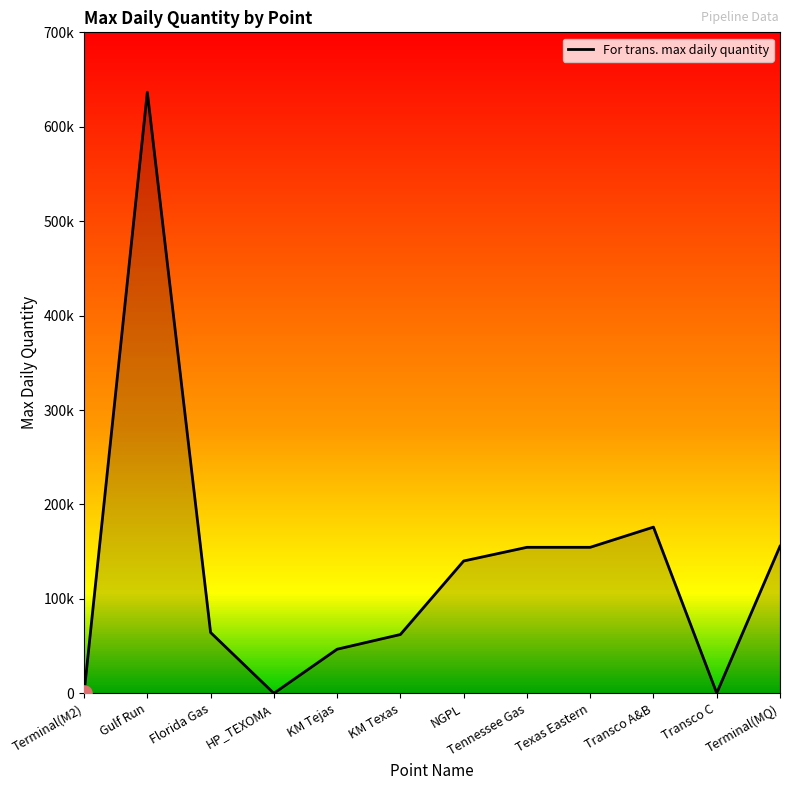

Does the chart have visible grid lines?

No